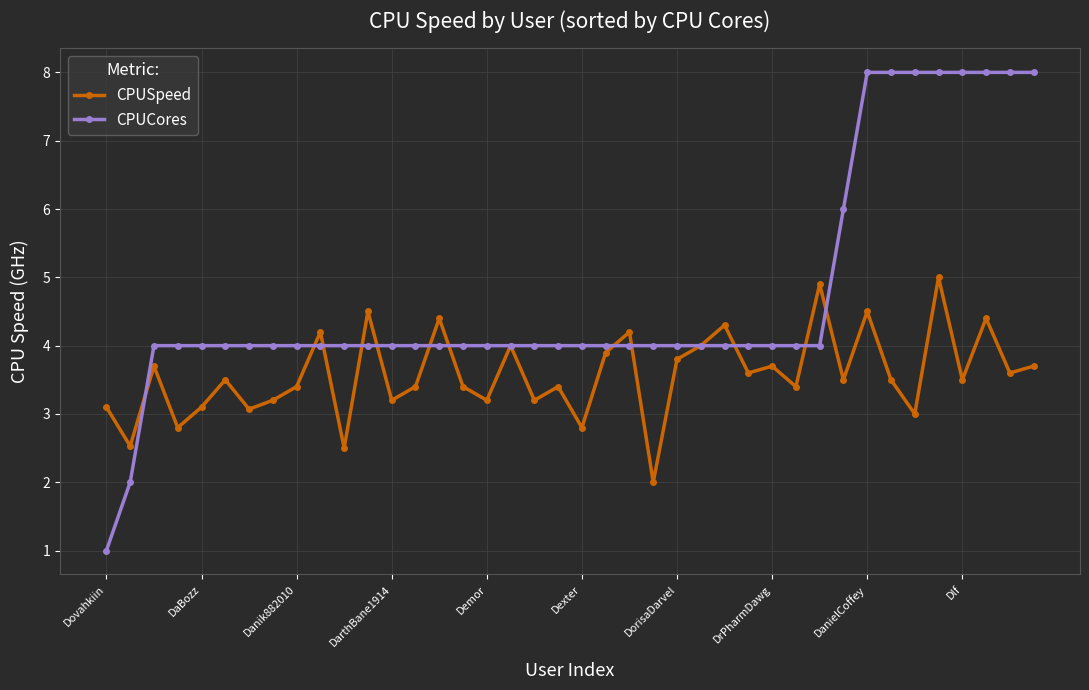

What is the lowest value of the CPUSpeed series?

2.0